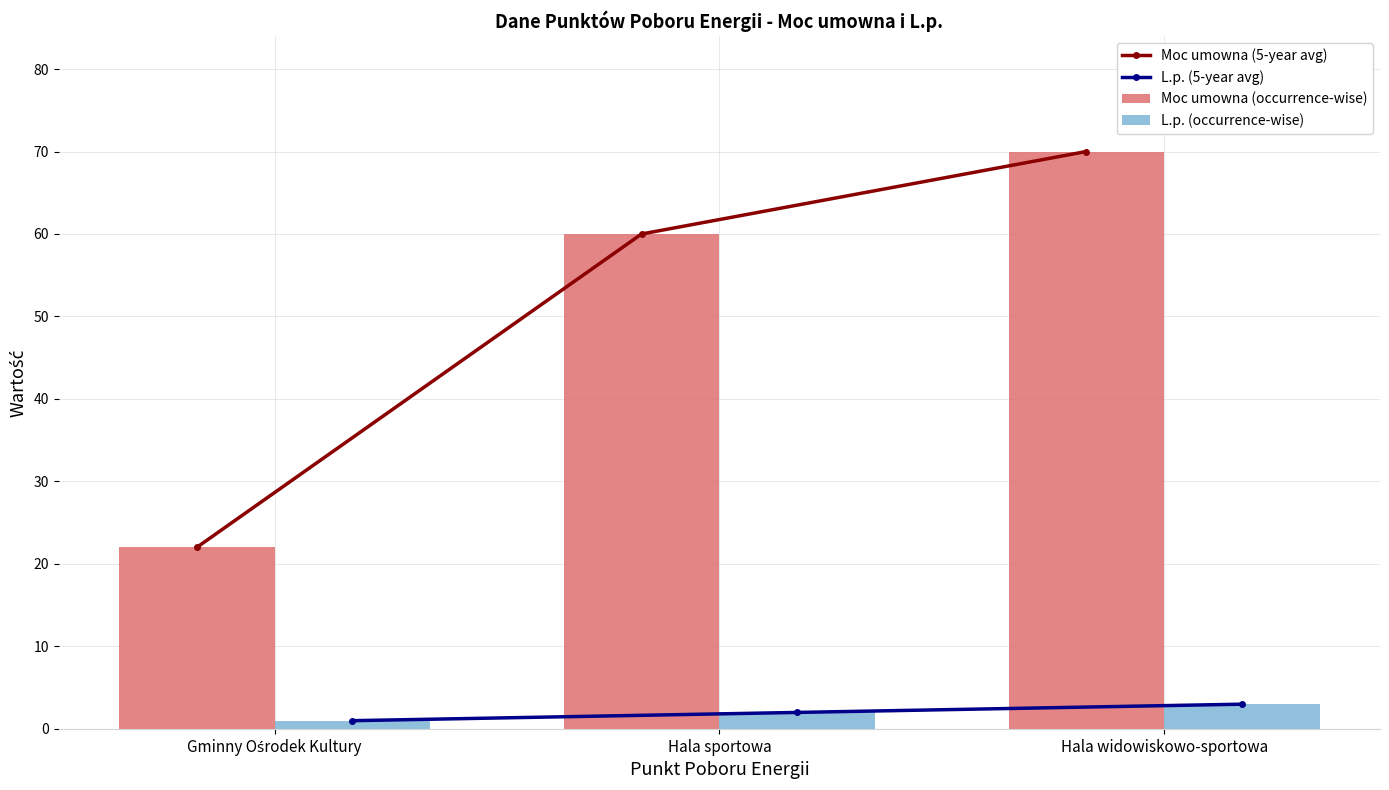

Which has a higher value, Gminny Ośrodek Kultury or Hala widowiskowo-sportowa?

Hala widowiskowo-sportowa